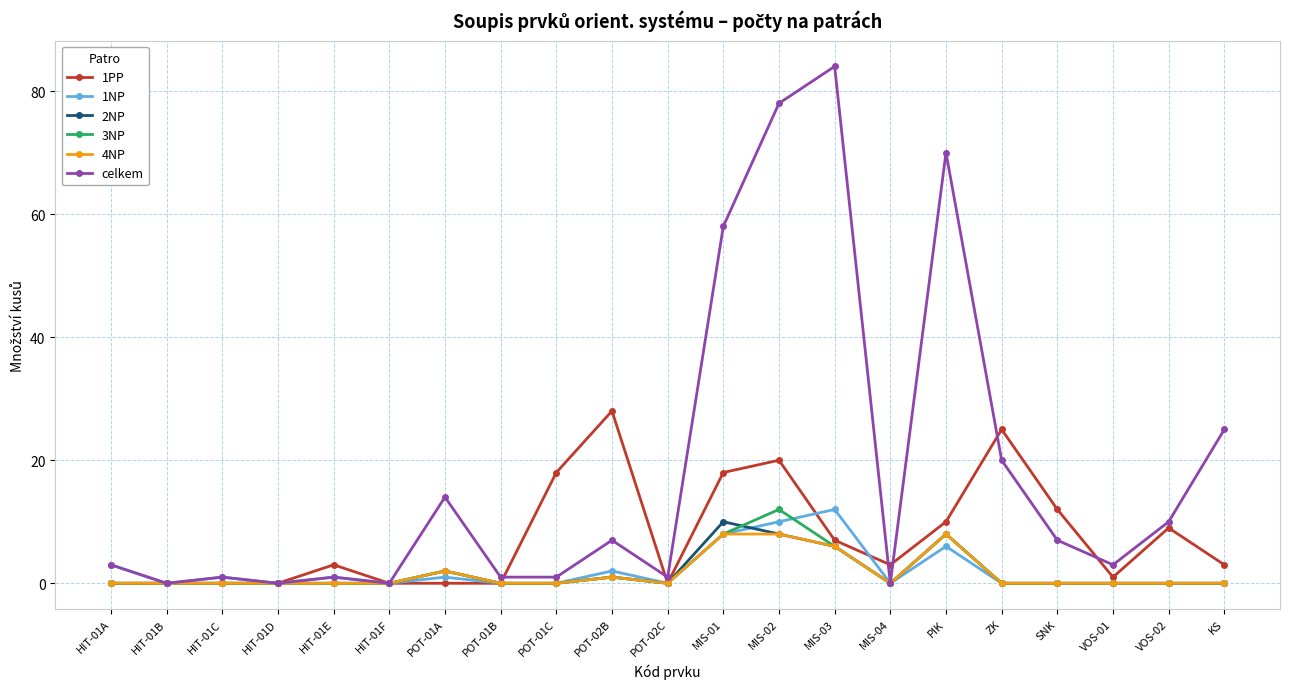

Does the chart display data point markers on the line(s)?

Yes